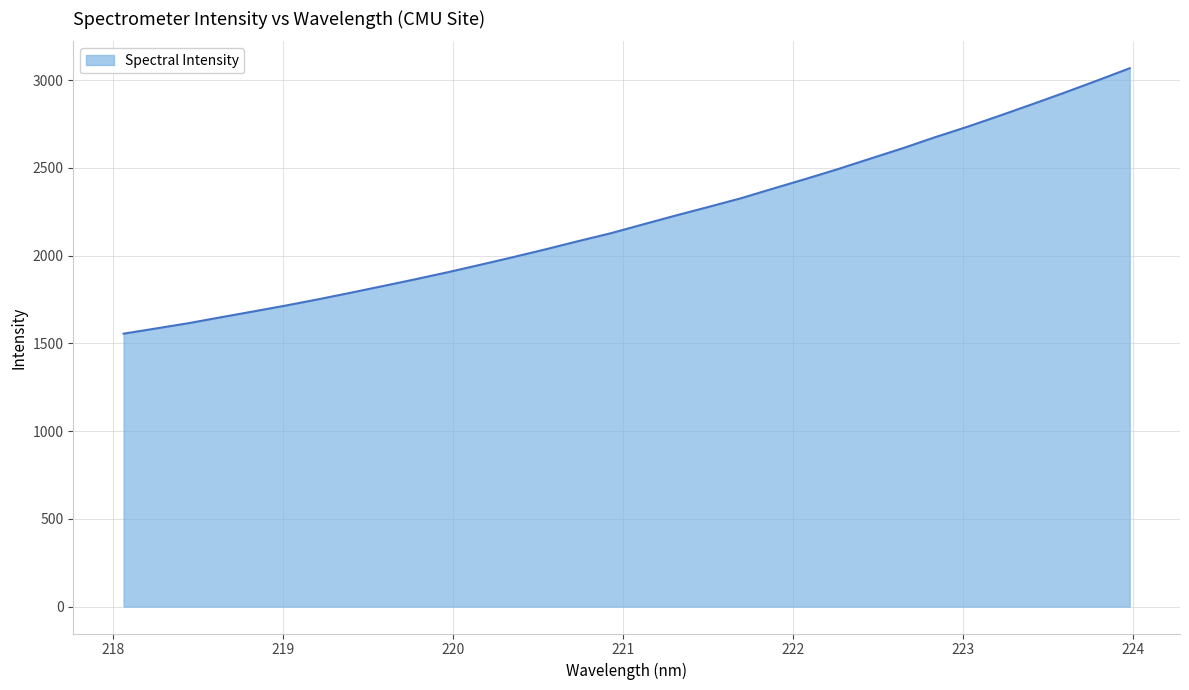

What is the maximum value shown in the chart?

3068.2